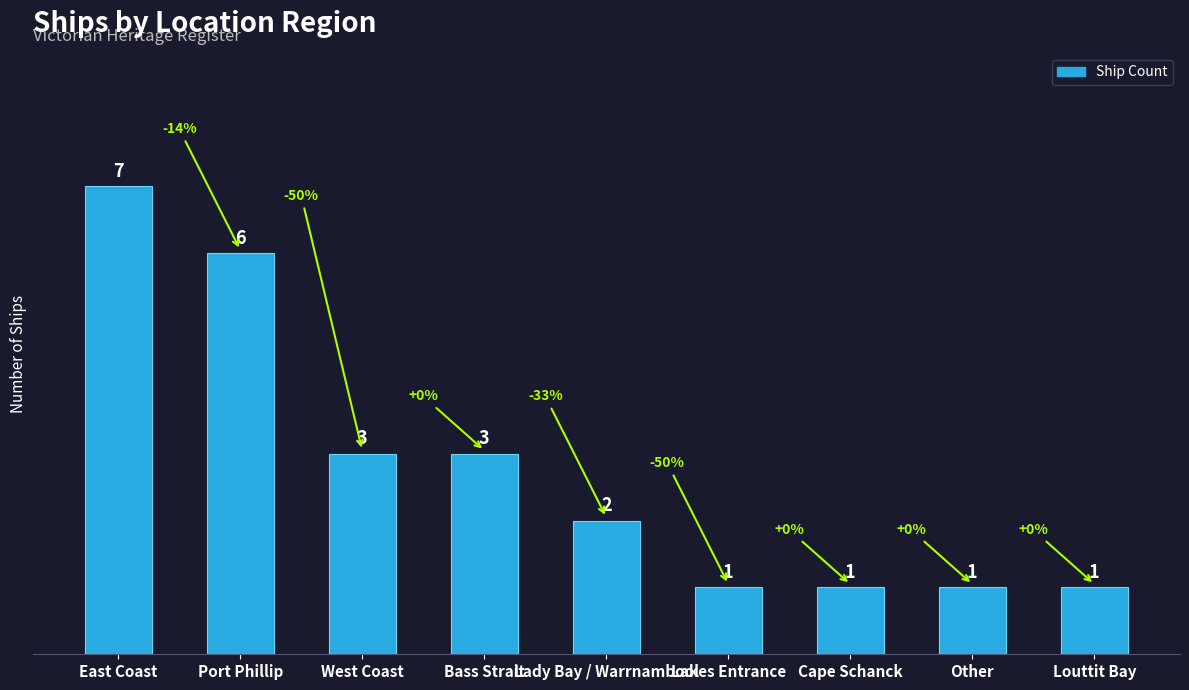

What is the average value?

3